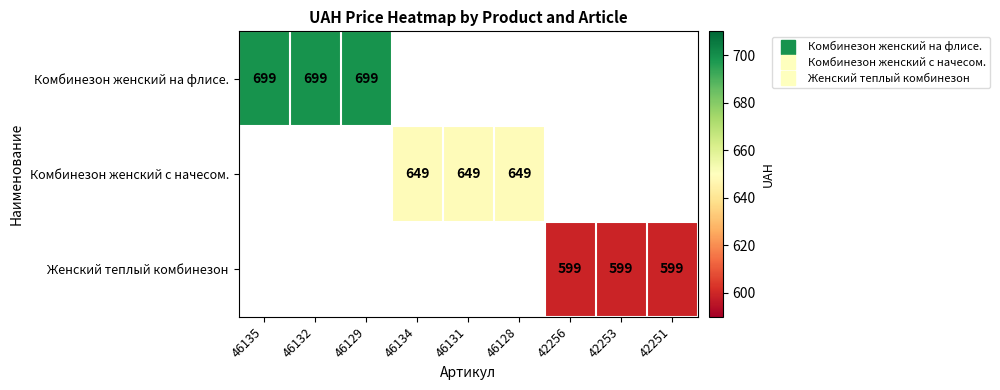

Is the value of Женский теплый комбинезон at 46135 greater than the value of Комбинезон женский на флисе. at 42253?

No